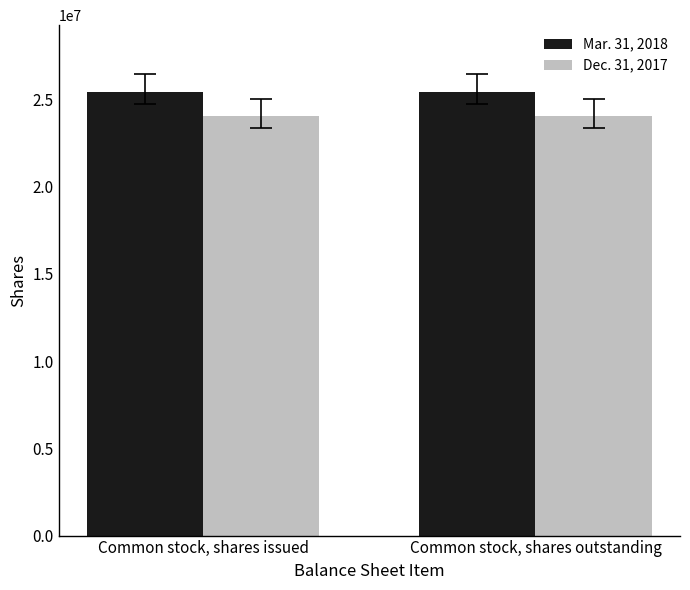

What is the label of the 2nd bar from the right?

Common stock, shares issued